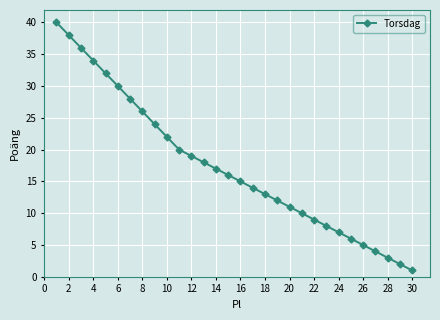

True or false: there are more than 0 points higher than both neighbors.

False